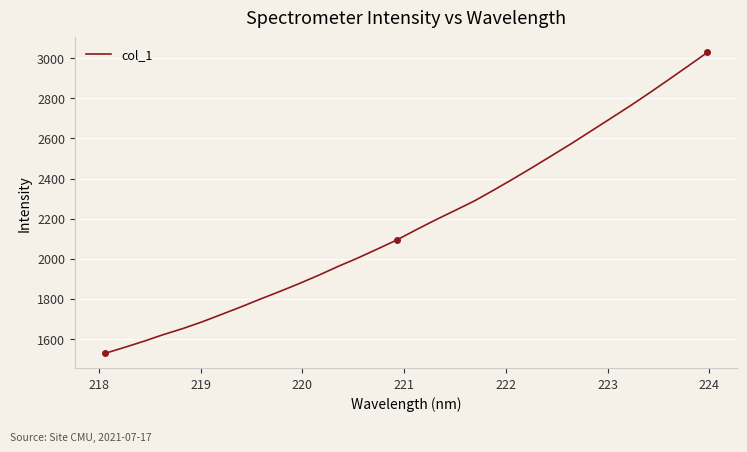

What is the minimum value shown in the chart?

1528.1